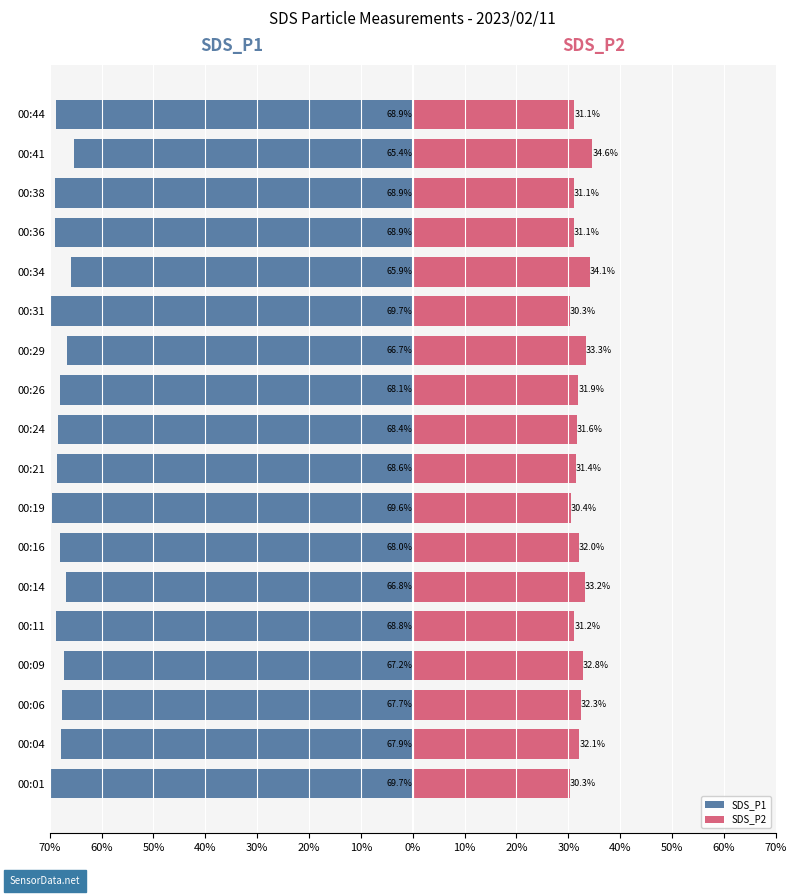

At how many categories does at least one series exceed 12?

18